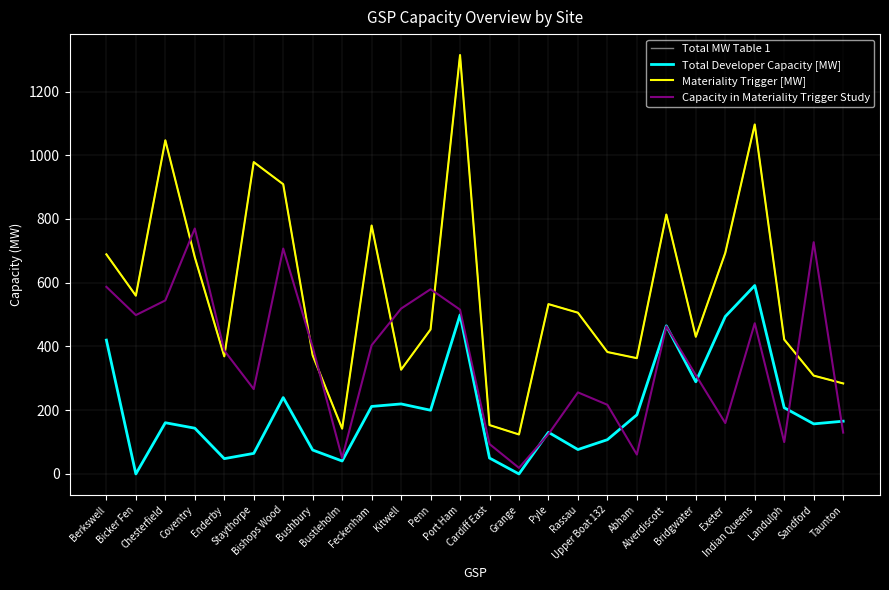

True or false: Total Developer Capacity [MW] and Total MW Table 1 intersect in this chart.

False